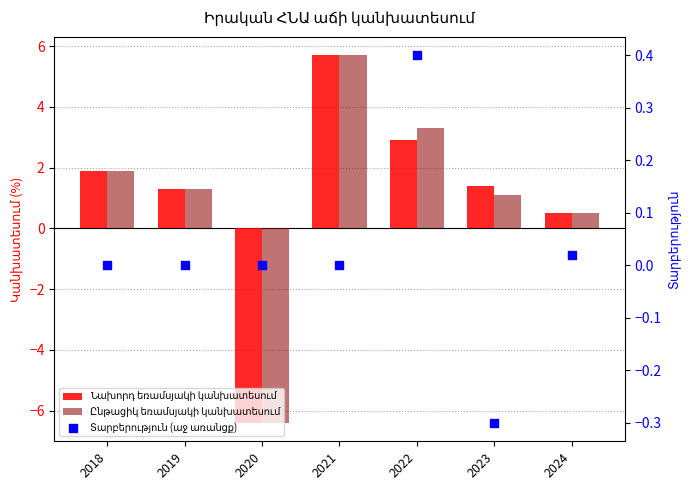

Which series contains the highest Y value?

Նախորդ եռամսյակի կանխատեսում